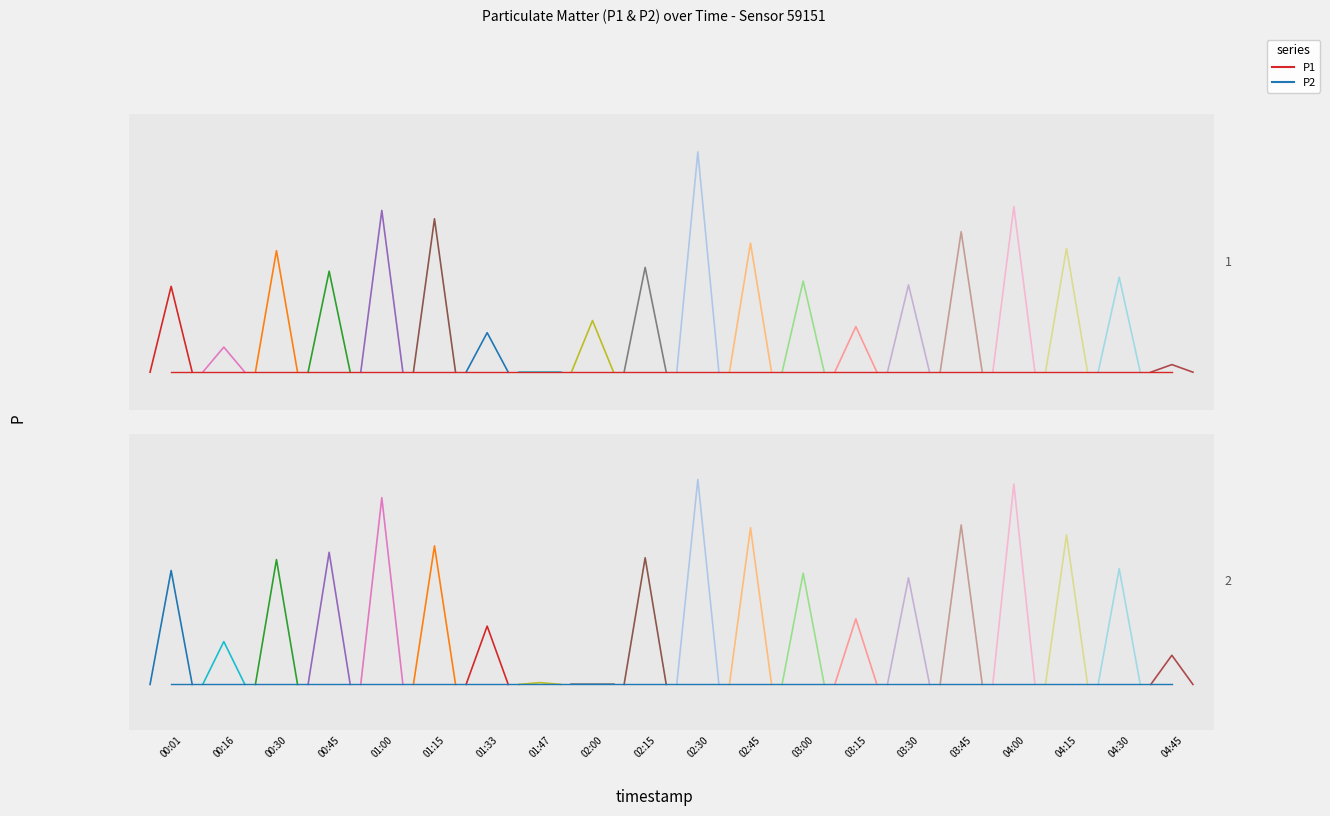

What is the value of the P2 point at the 2nd from the left?

8.4